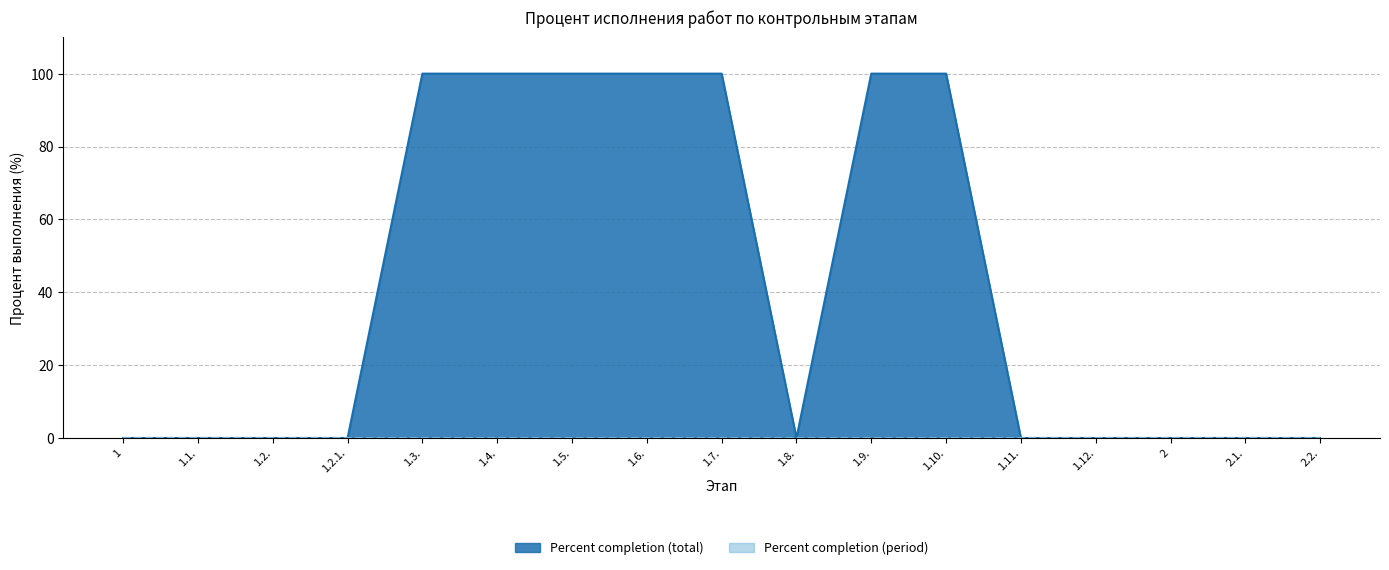

How many distinct data groups are displayed?

2